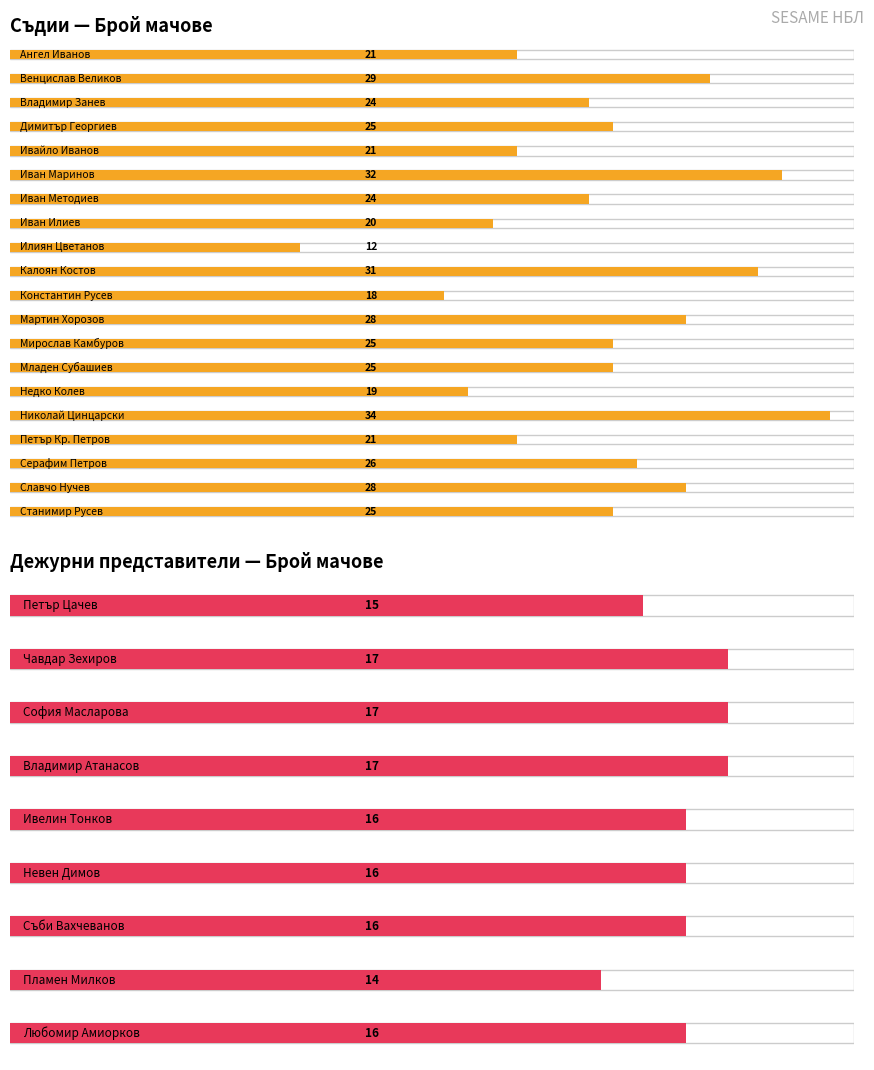

How many values in the Брой мачове (Съдии) series are below 25?

9